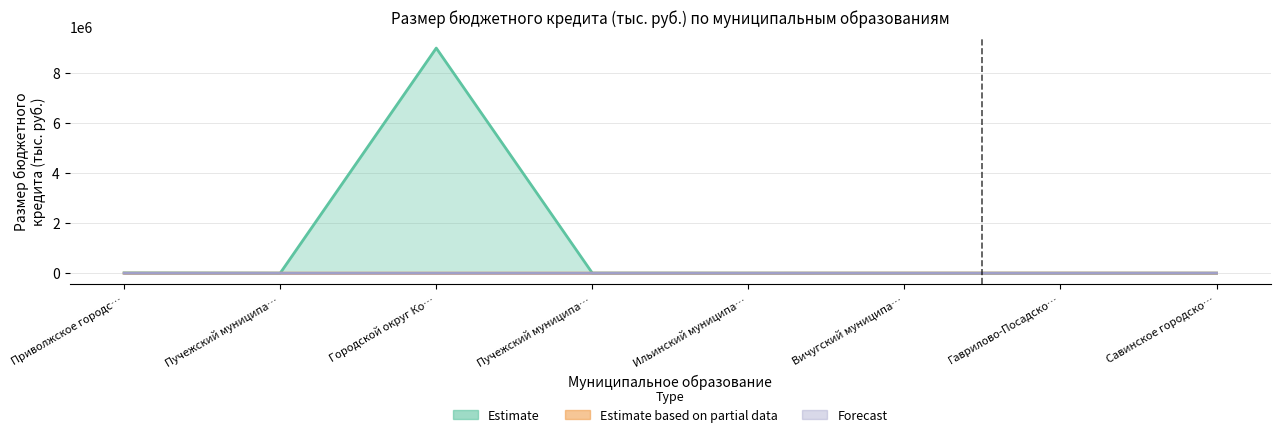

True or false: Forecast has more than 0 points higher than both neighbors.

False